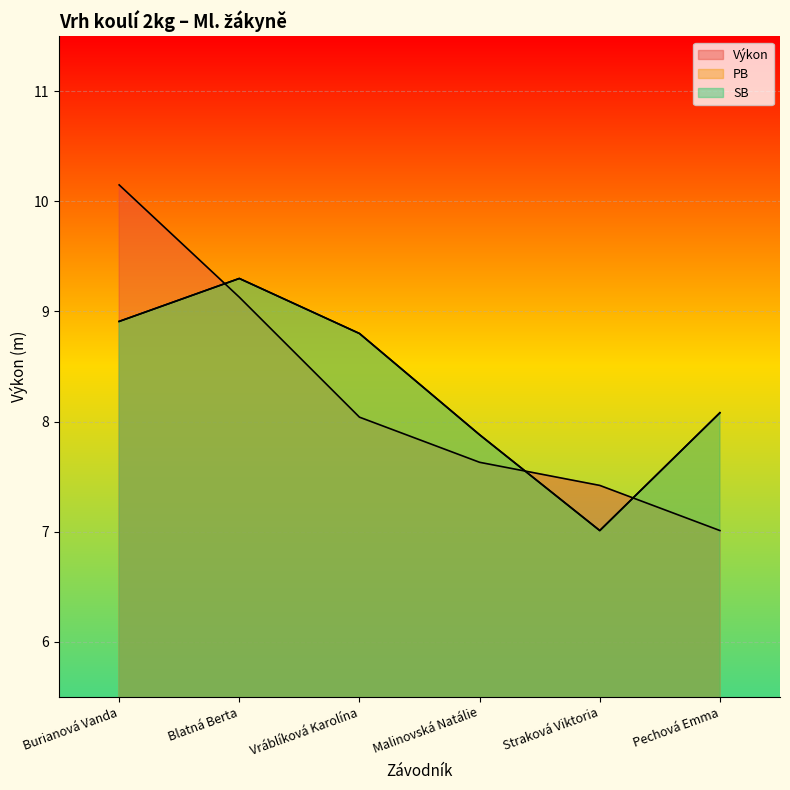

What is the minimum value for SB?

7.0